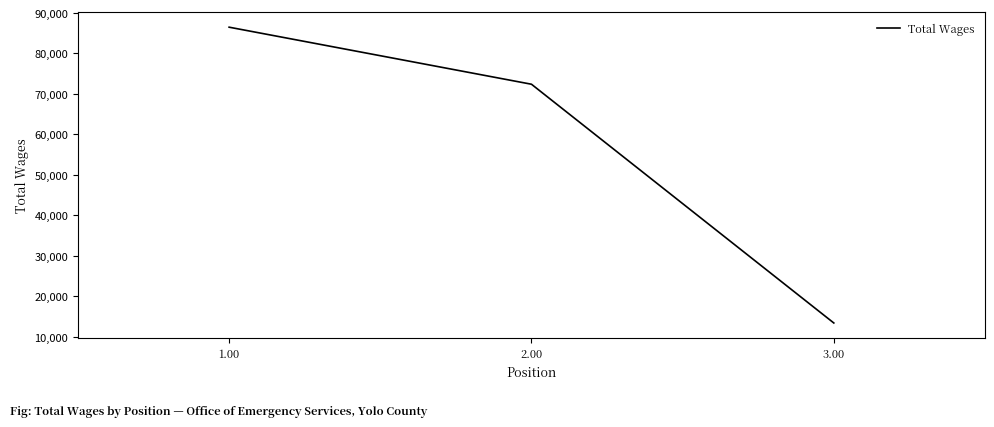

At which label does the data first exceed 72400?

1.00